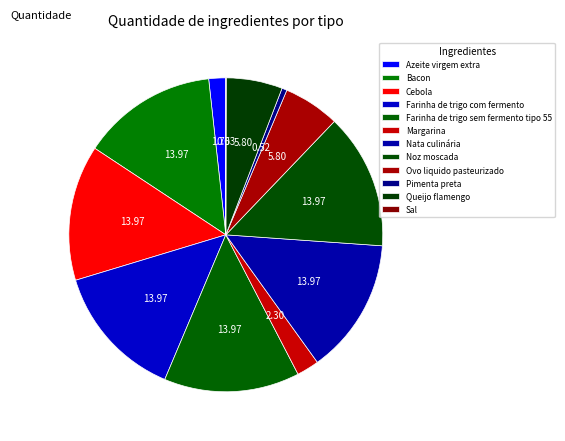

Count the number of slices in the pie.

12